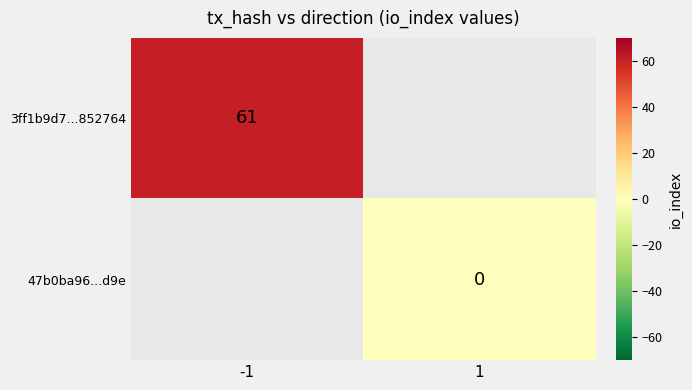

The 3ff1b9d7...852764 series shows 61 at -1. True or false?

True